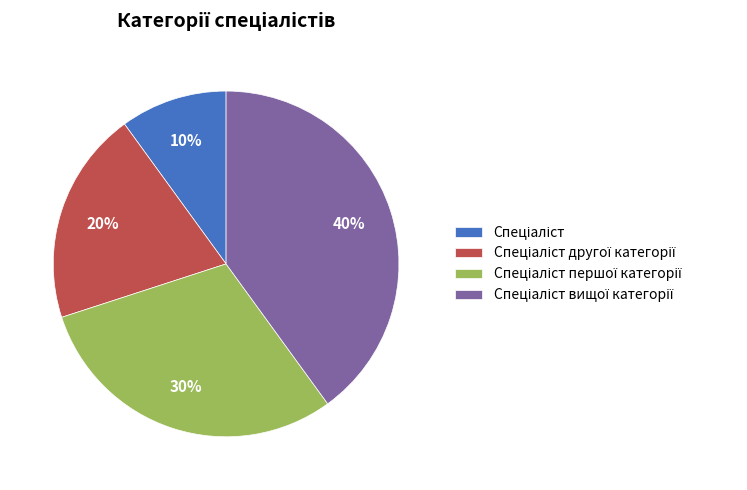

Does any single category account for the majority?

No